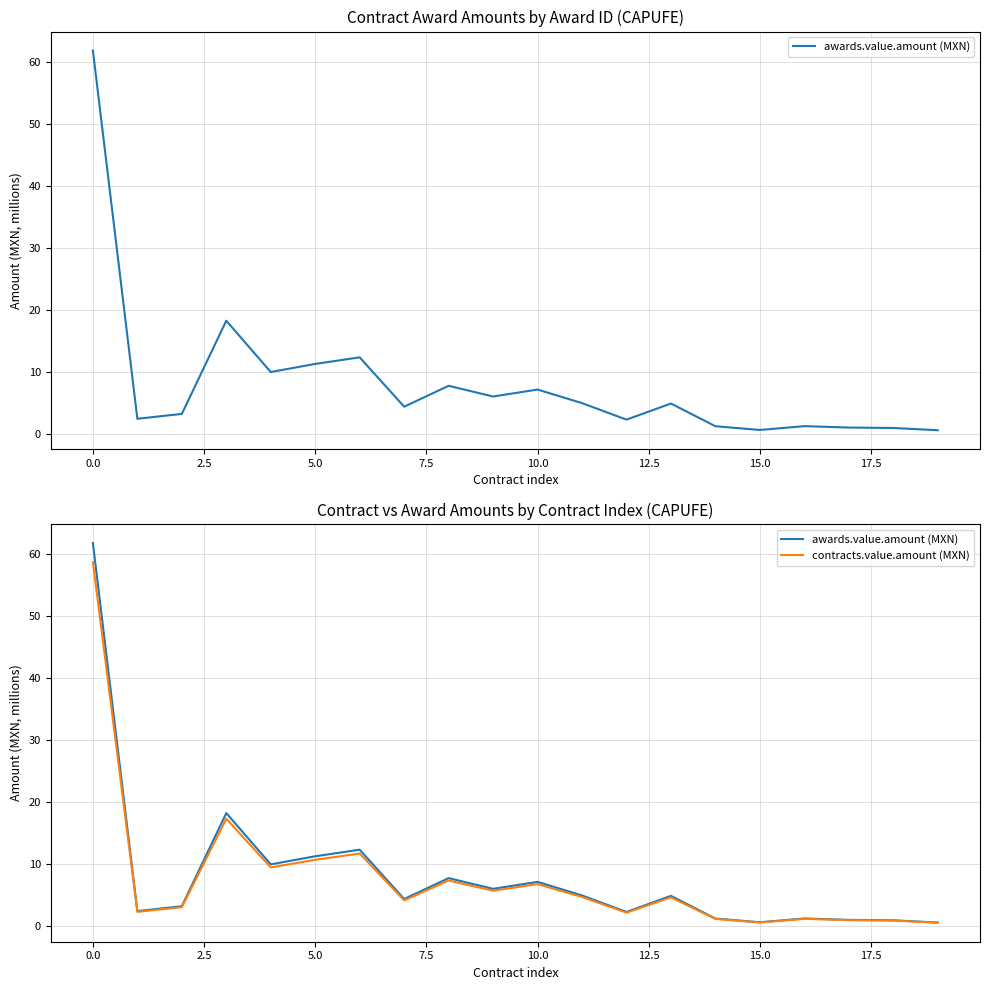

Rank the series by their maximum value, from highest to lowest.

awards.value.amount (MXN), contracts.value.amount (MXN)